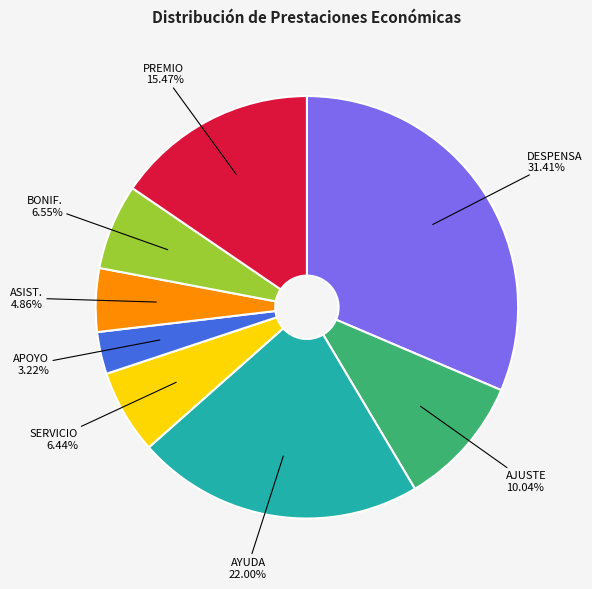

Approximately how many times larger is the value at PREMIO 15.47% compared to DESPENSA 31.41%?

0.5